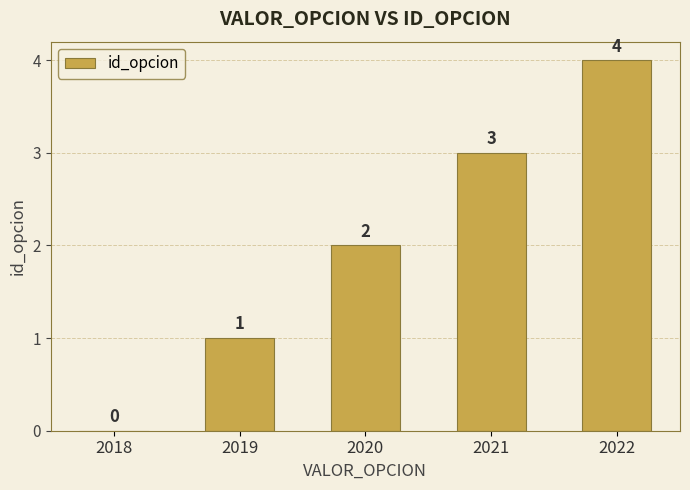

True or false: the data shows 0 at 2018.

True